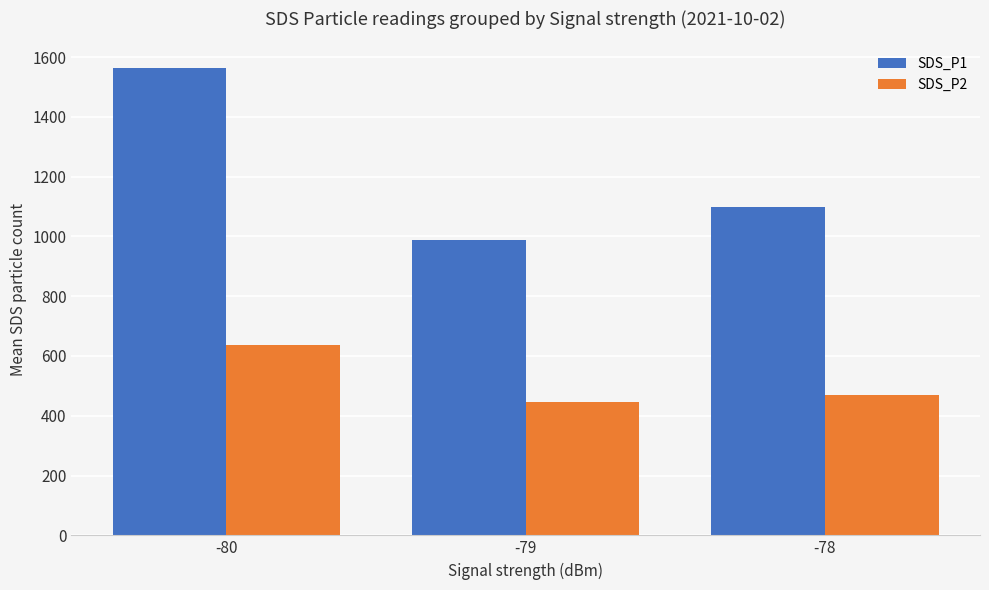

What are all the series names shown in the legend?

SDS_P1, SDS_P2